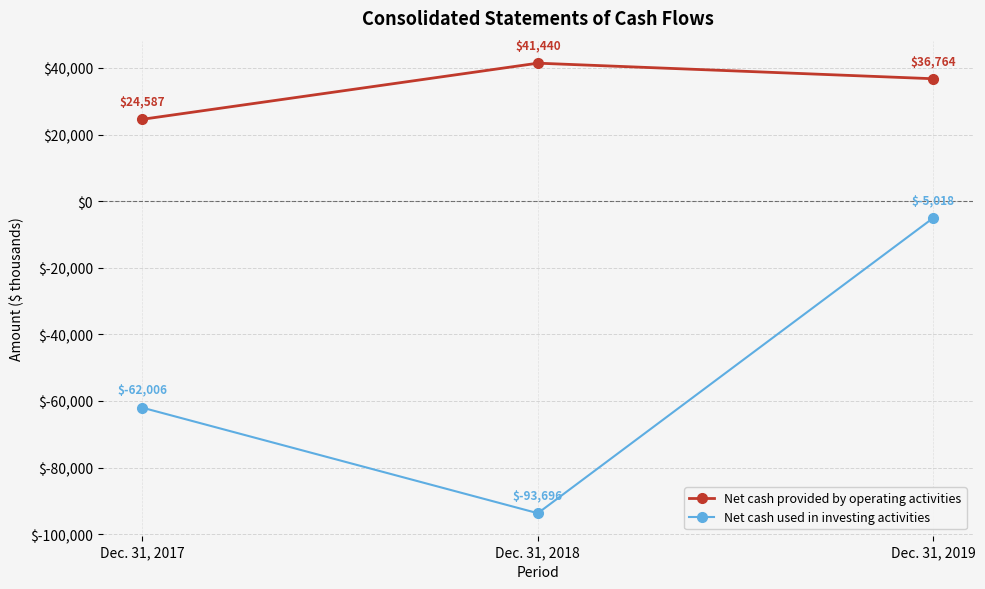

How many values in the Net cash used in investing activities series are below -62006?

1